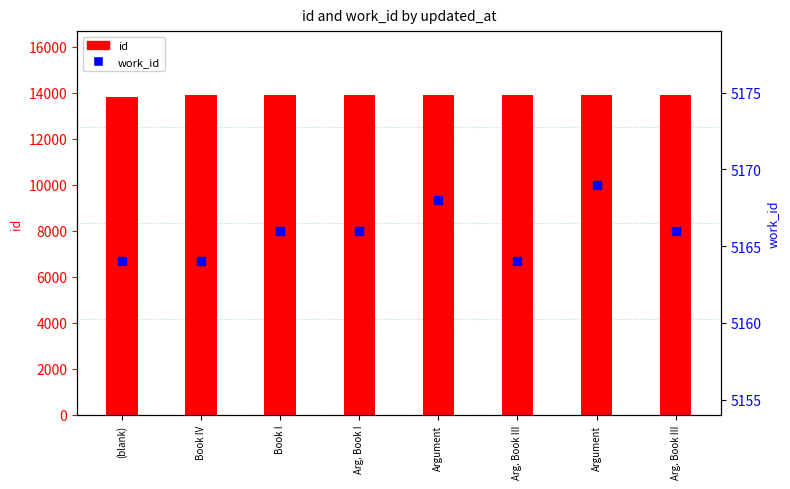

Is the value of id at Book I greater than the value of work_id at Arg. Book III?

Yes